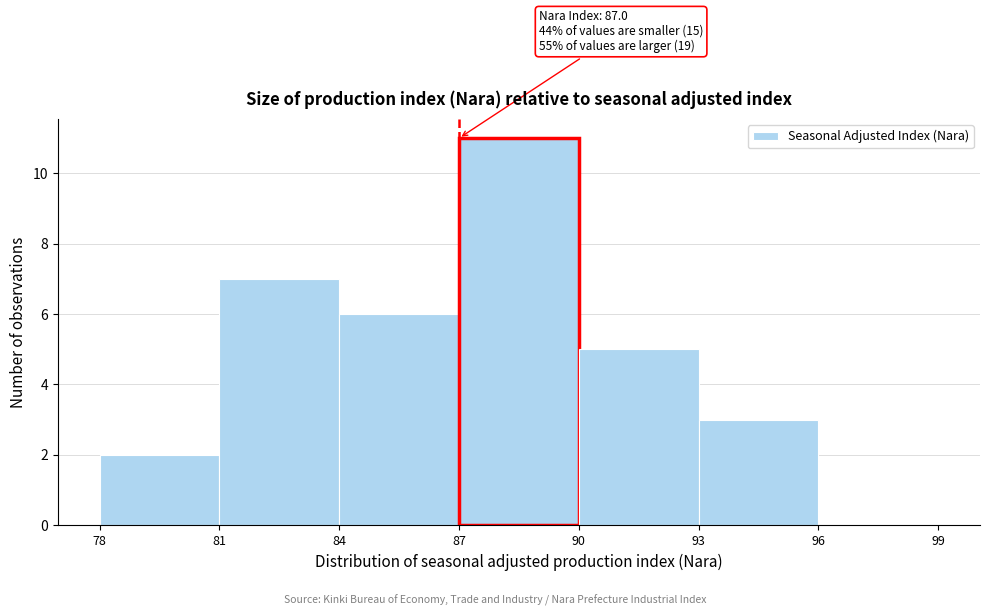

Over which range of the x-axis is the bar tallest?

87 to 90